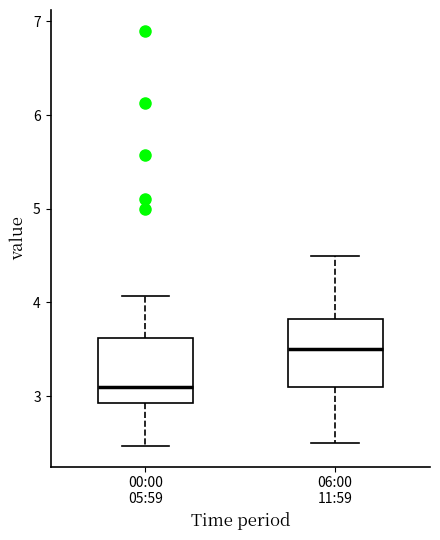

Reading left to right, transcribe this box plot: for each box, give where its median line is, the range the box spans, and where its two whiskers end, as read against the y-axis. The values are not printed on the chart, so give them approximately, as read against the axis.

00:00 05:59: median 3.1, box 2.9 to 3.6, whiskers 2.5 to 4.1
06:00 11:59: median 3.5, box 3.1 to 3.8, whiskers 2.5 to 4.5